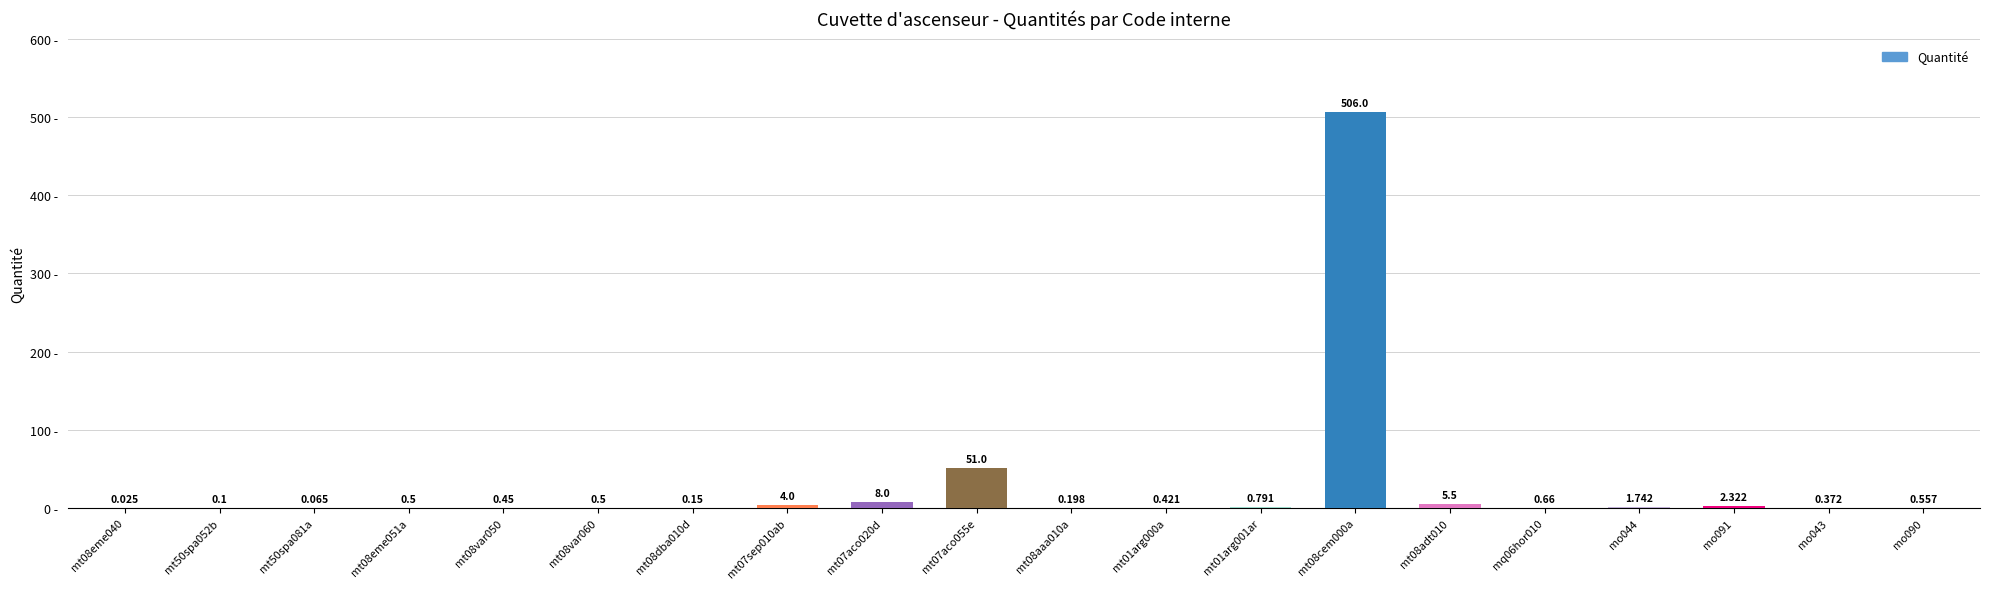

Reading right to left, what are all the values shown in this chart?

mo090=0.6	mo043=0.4	mo091=2.3	mo044=1.7	mq06hor010=0.7	mt08adt010=5.5	mt08cem000a=506.0	mt01arg001ar=0.8	mt01arg000a=0.4	mt08aaa010a=0.2	mt07aco055e=51.0	mt07aco020d=8.0	mt07sep010ab=4.0	mt08dba010d=0.1	mt08var060=0.5	mt08var050=0.5	mt08eme051a=0.5	mt50spa081a=0.1	mt50spa052b=0.1	mt08eme040=0.0